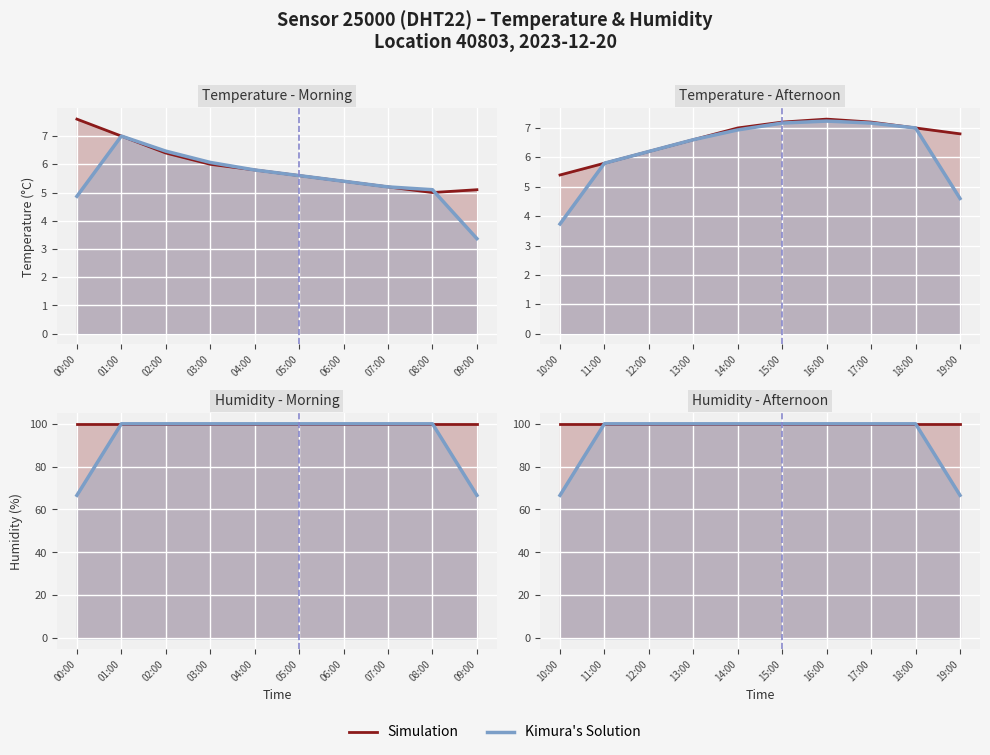

How many data points in Kimura's Solution are less than 99?

2